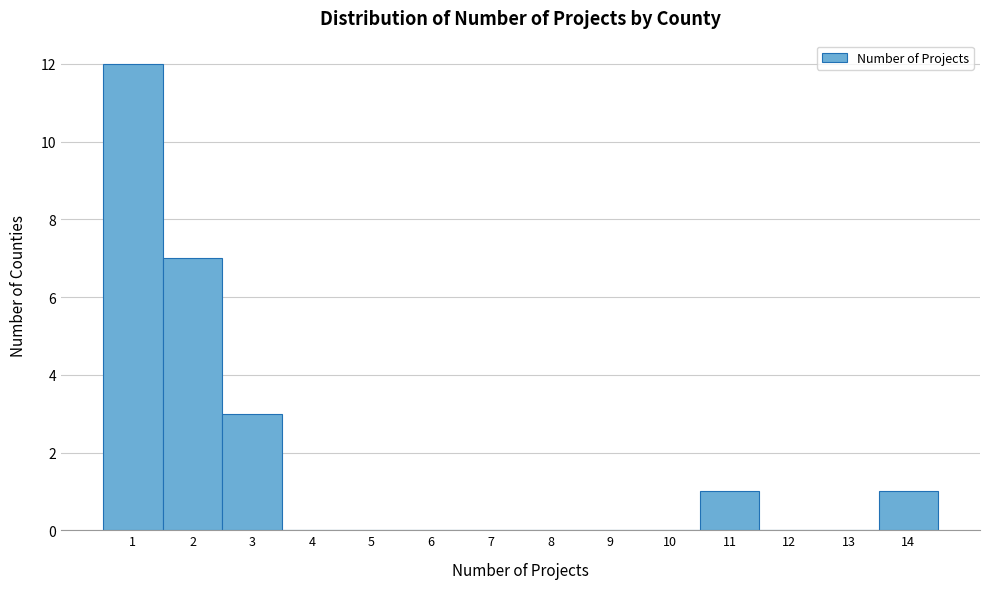

Reading left to right, transcribe this chart: for each bar, give the range it covers on the x-axis and its height. The values are not printed on the chart, so give them approximately, as read against the axis.

0.5 to 1.5: 12
1.5 to 2.5: 7
2.5 to 3.5: 3
3.5 to 4.5: 0
4.5 to 5.5: 0
5.5 to 6.5: 0
6.5 to 7.5: 0
7.5 to 8.5: 0
8.5 to 9.5: 0
9.5 to 10.5: 0
10.5 to 11.5: 1
11.5 to 12.5: 0
12.5 to 13.5: 0
13.5 to 14.5: 1